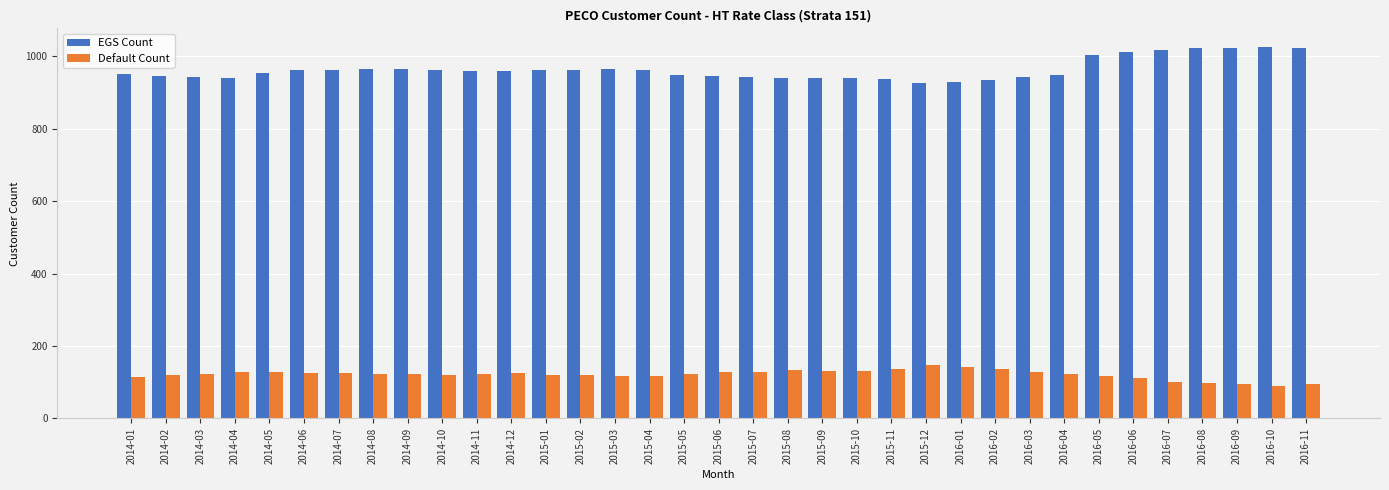

What value does the EGS Count series have at 2016-11, to the nearest 5?

1025